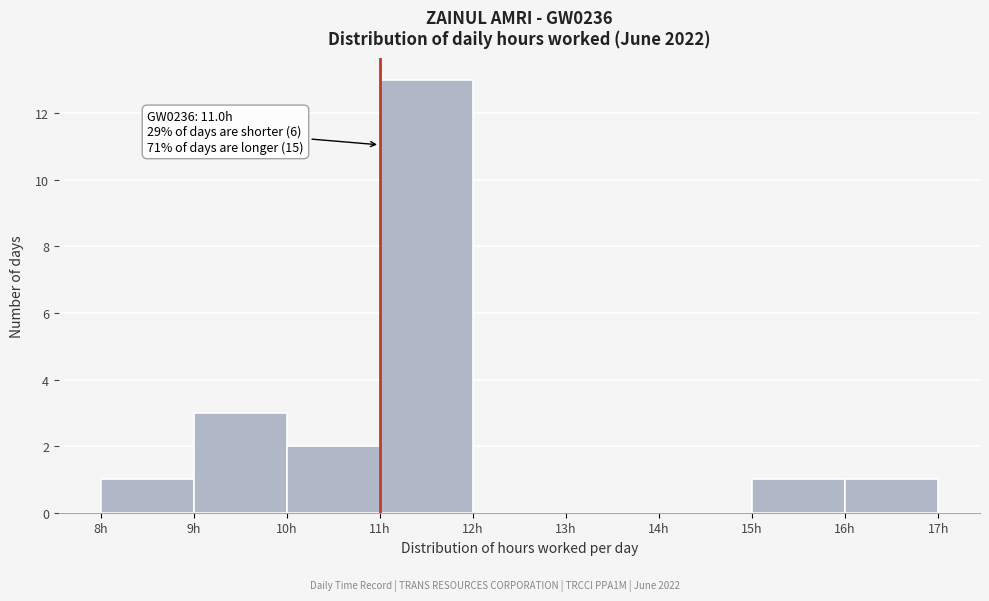

Which range on the x-axis has the tallest bar?

11 to 12